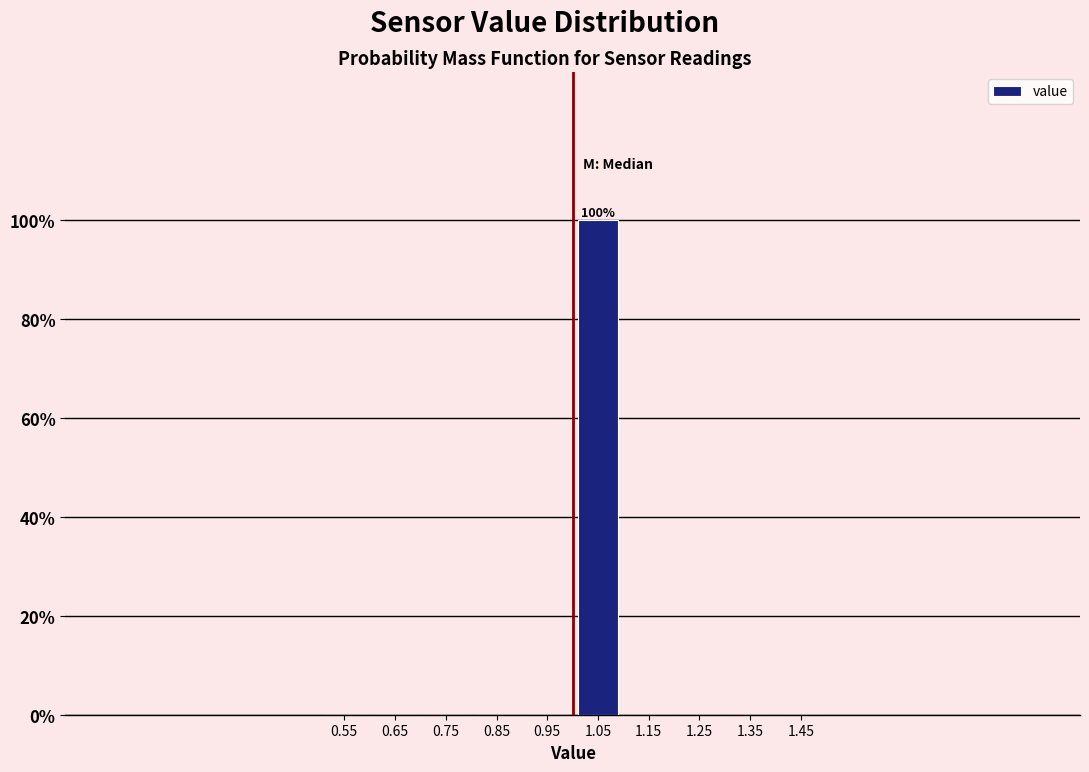

Which range on the x-axis has the tallest bar?

1.0 to 1.1